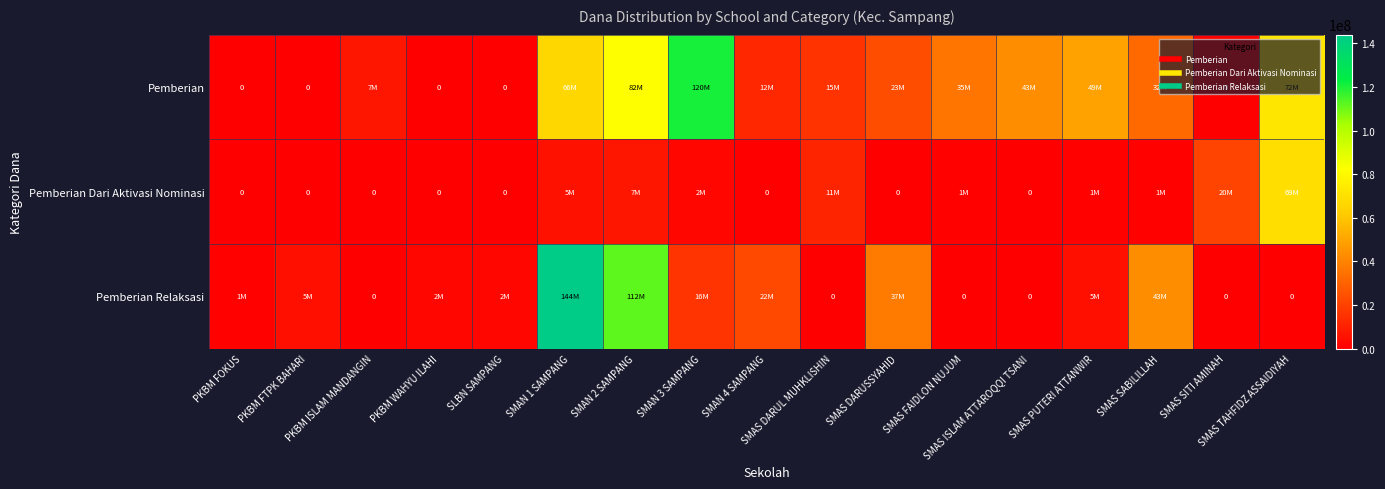

At which label does Pemberian first exceed 23500000?

SMAN 1 SAMPANG